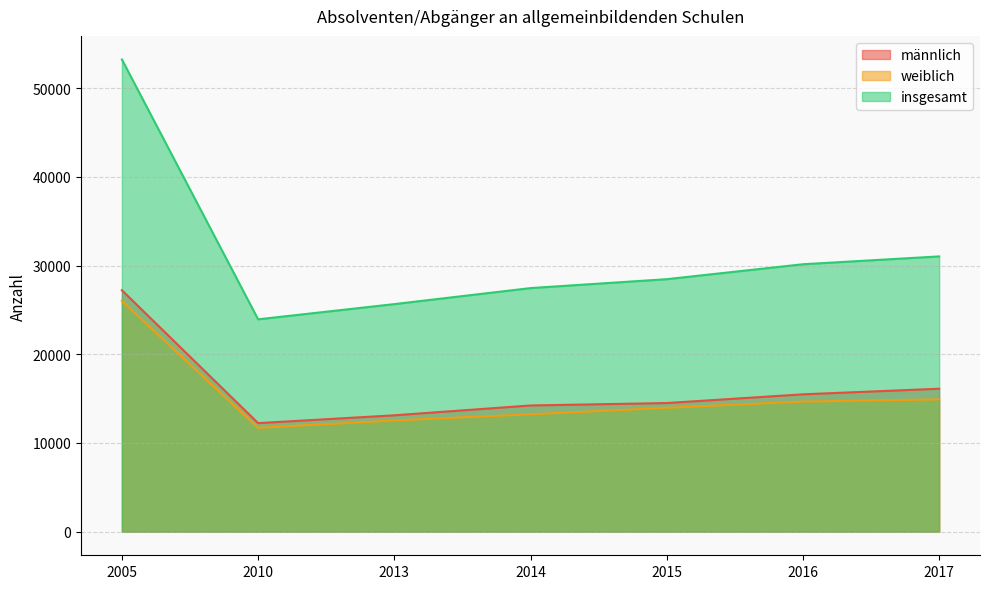

Which series has the largest range (max minus min)?

insgesamt